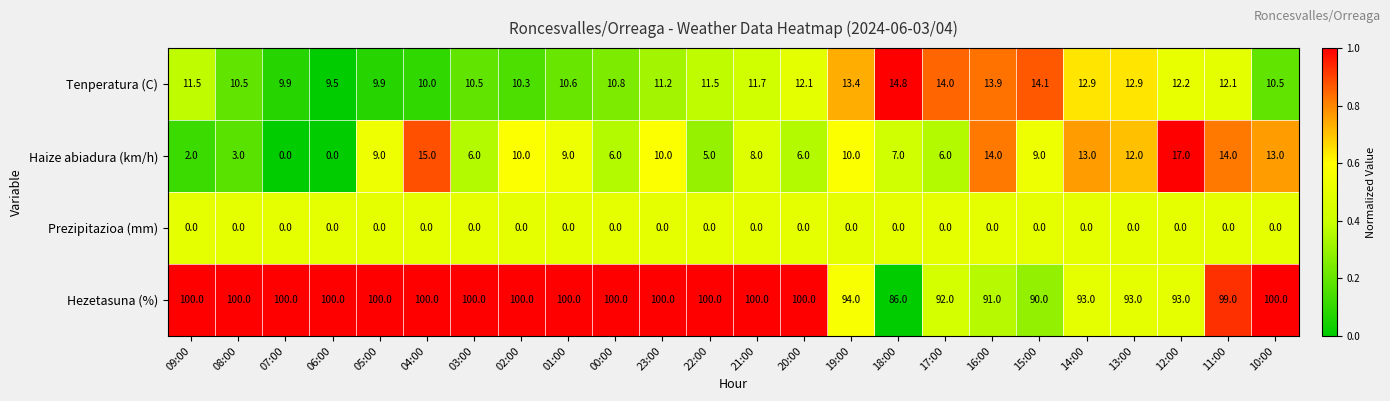

Is it true that Haize abiadura (km/h) equals 9.4 at 17:00?

False